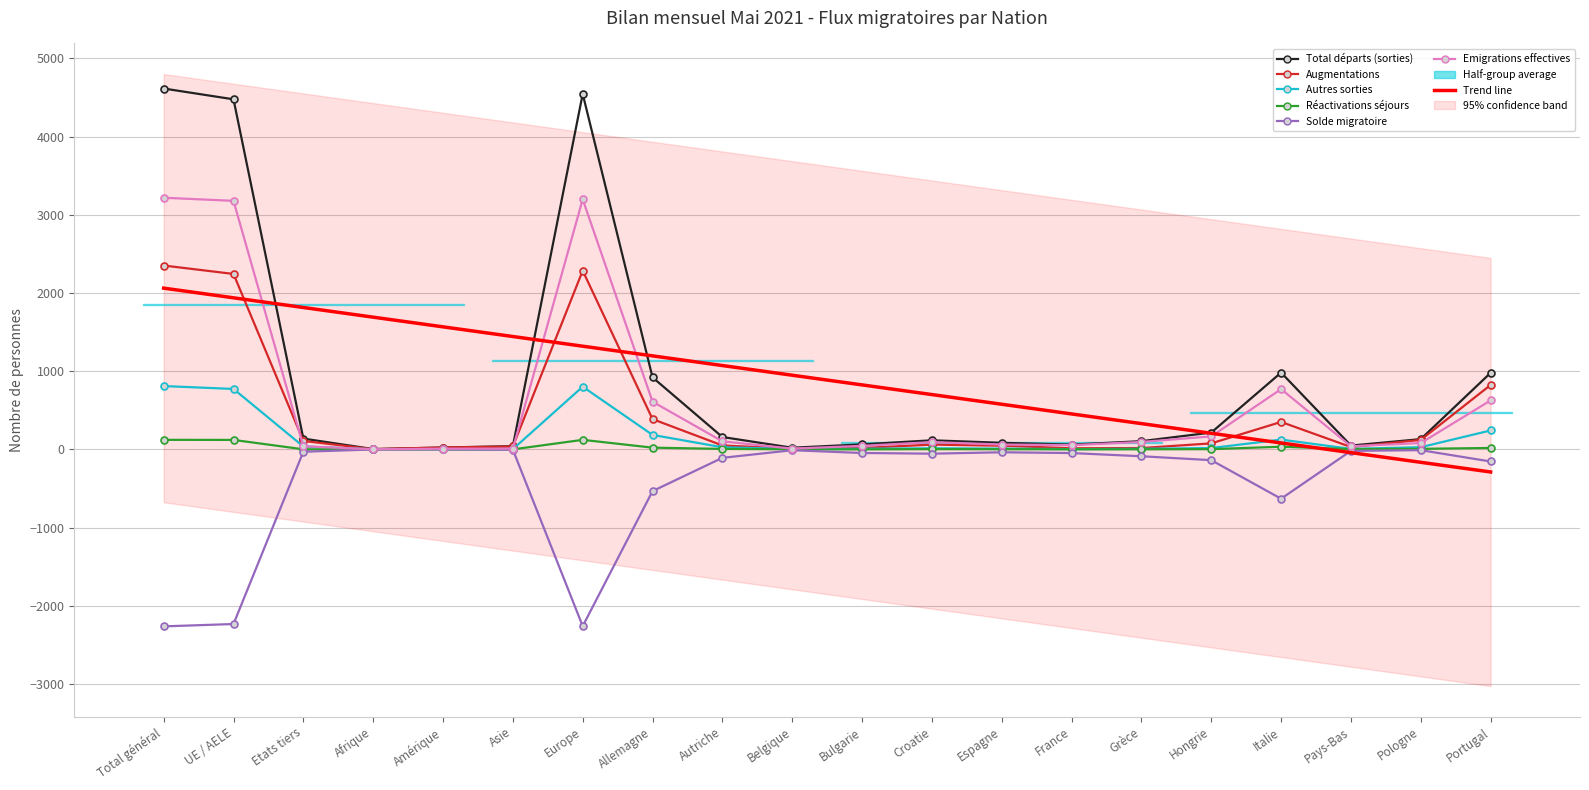

How many data points in Autres sorties are above 17?

9